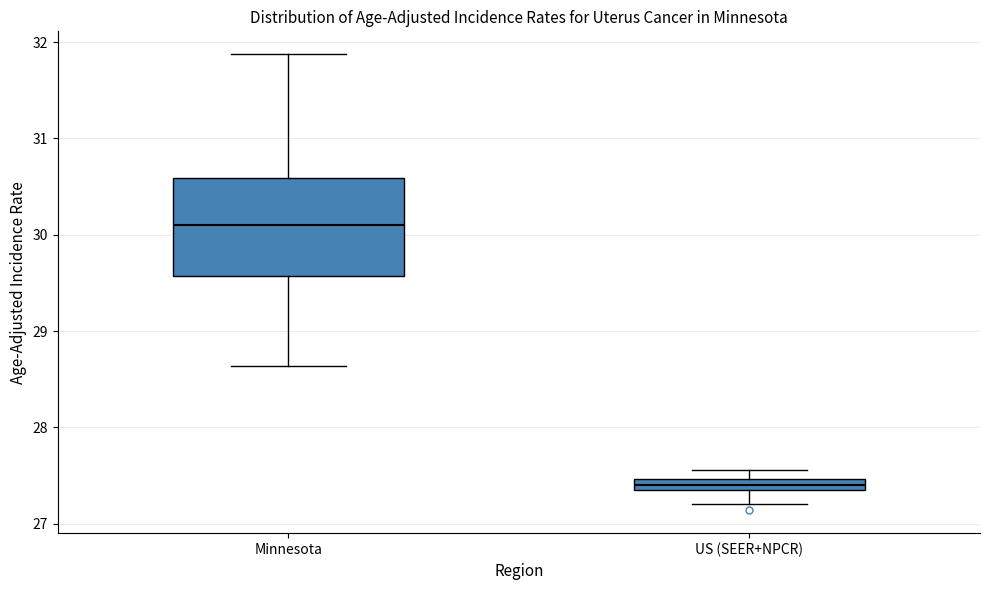

Which box is the tallest, from its lower edge to its upper edge?

Minnesota